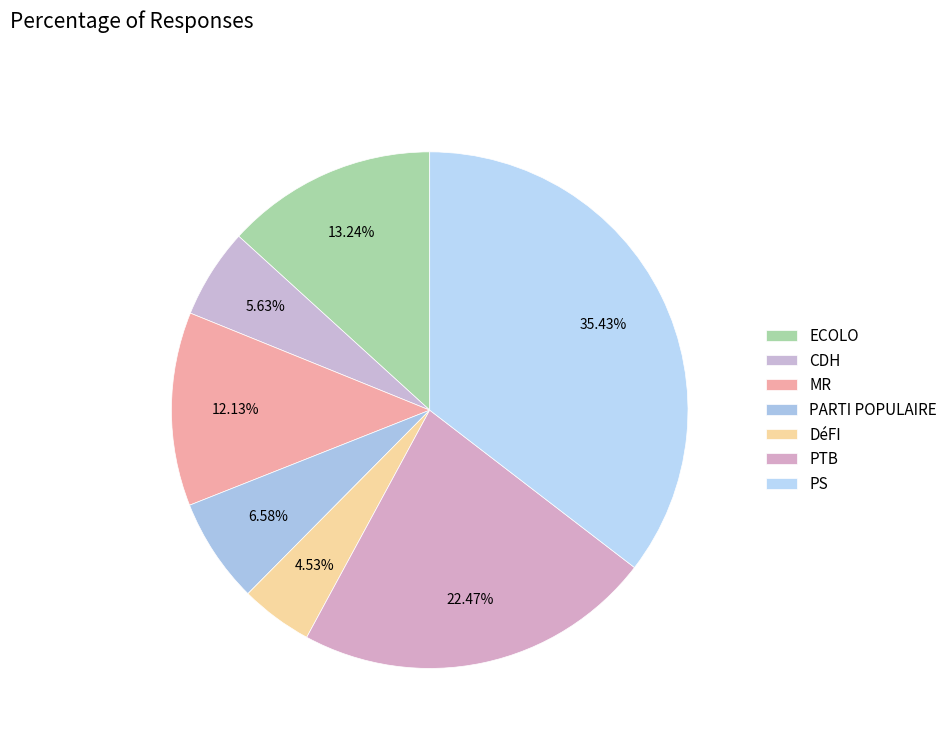

Count the number of slices in the pie.

7